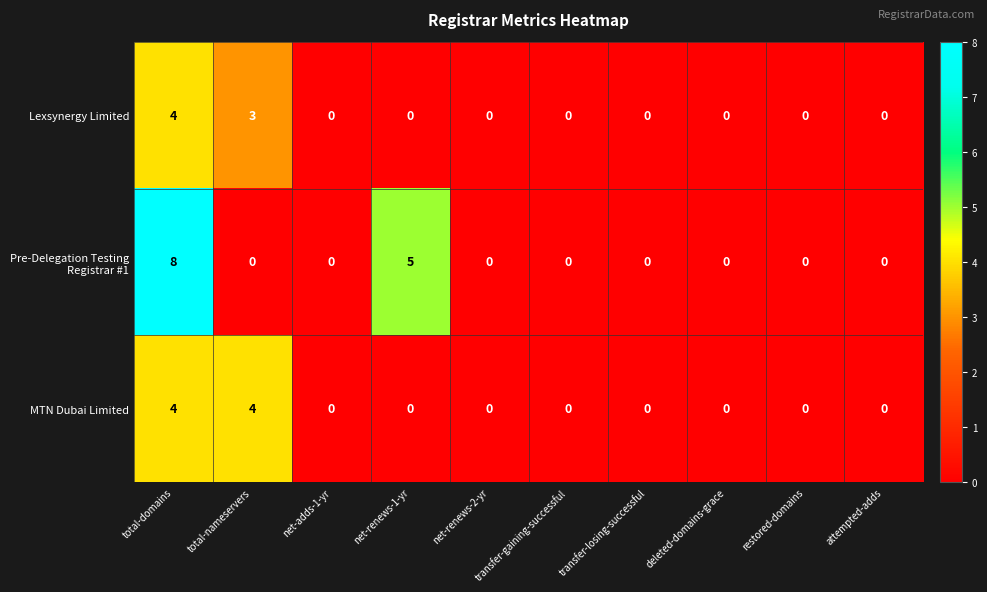

What is the difference between the MTN Dubai Limited values at attempted-adds and total-domains?

4